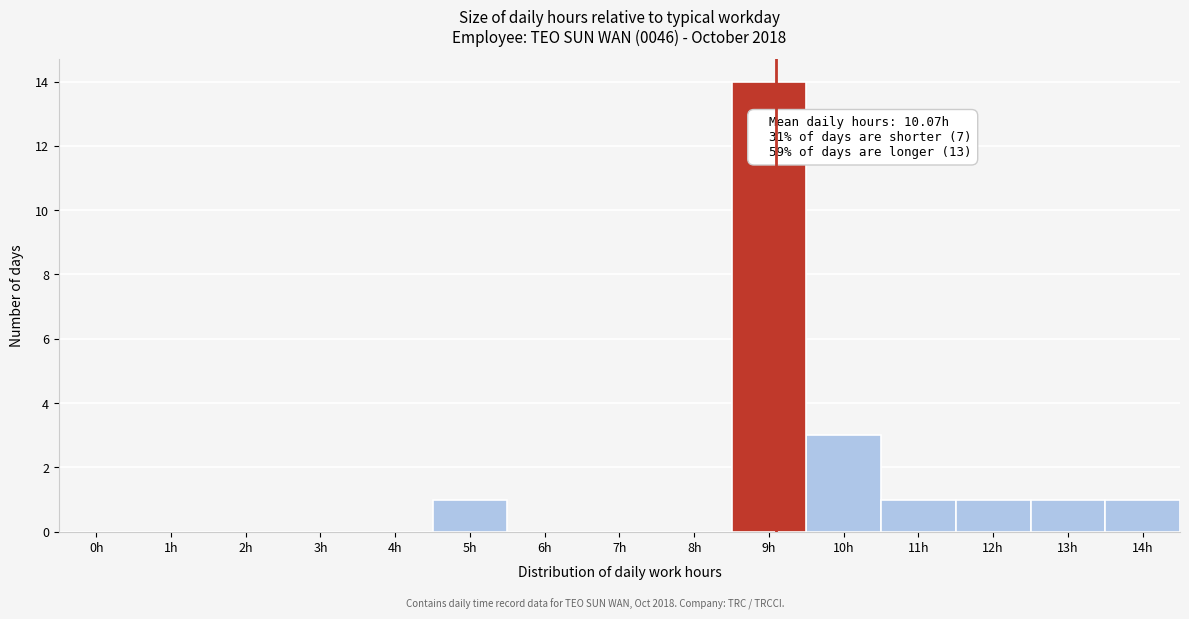

Reading left to right, list all the values displayed in this chart.

0h=0	1h=0	2h=0	3h=0	4h=0	5h=1	6h=0	7h=0	8h=0	9h=14	10h=3	11h=1	12h=1	13h=1	14h=1